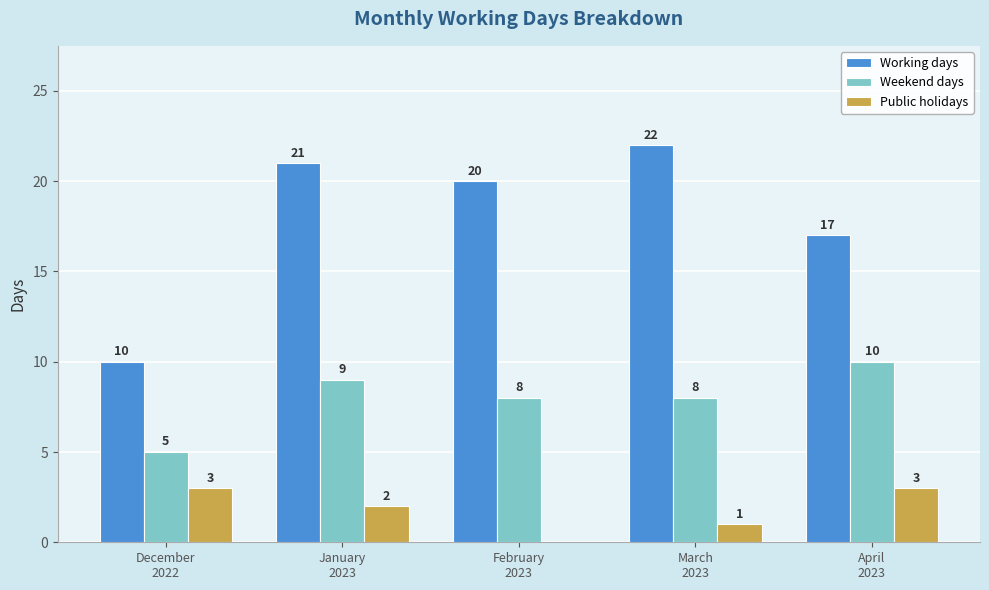

Is the value of Working days at February
2023 greater than the value of Weekend days at December
2022?

Yes